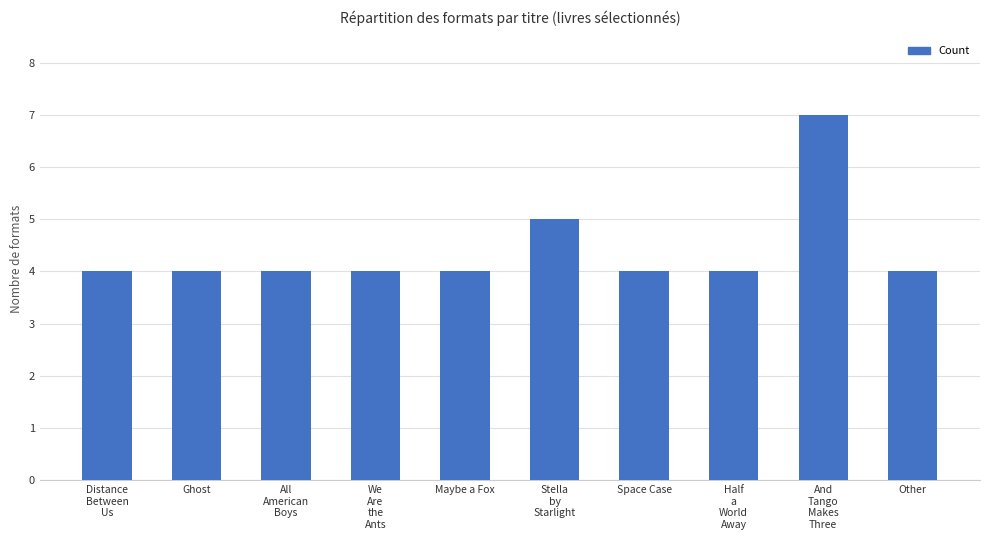

What is the ratio of the value at Half
a
World
Away to the value at Other?

1.0